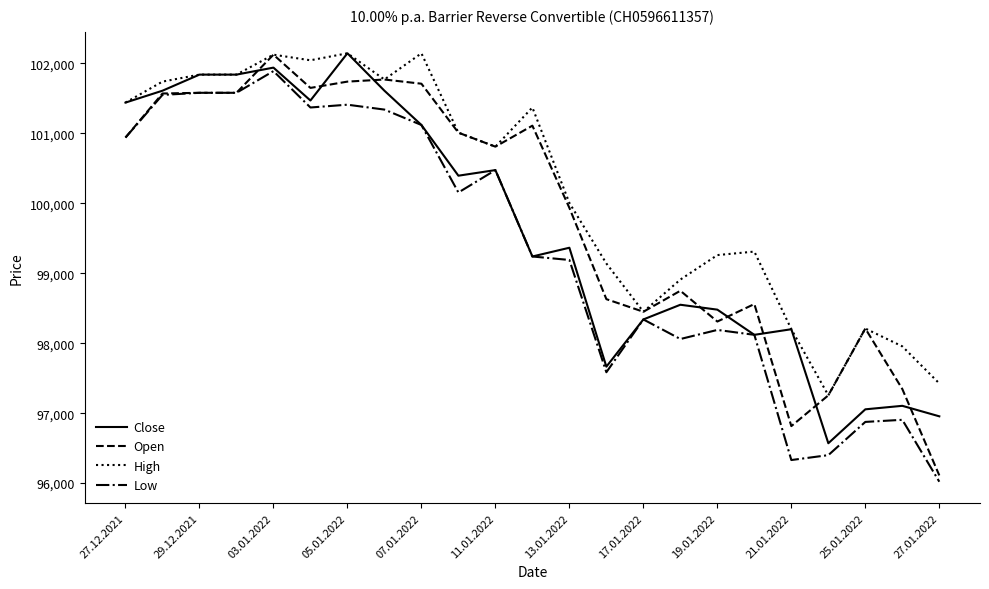

Which series has the widest spread of values?

Open